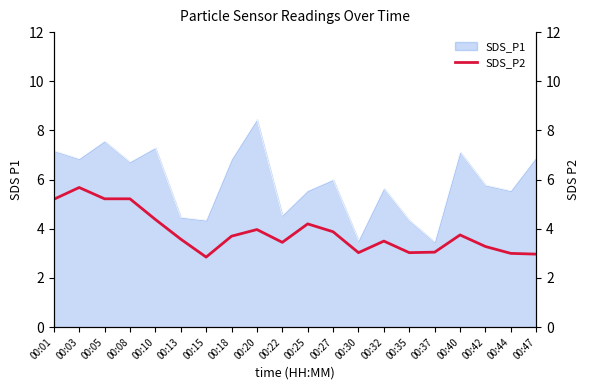

Is it true that SDS_P1 equals 7.5 at 00:25?

False